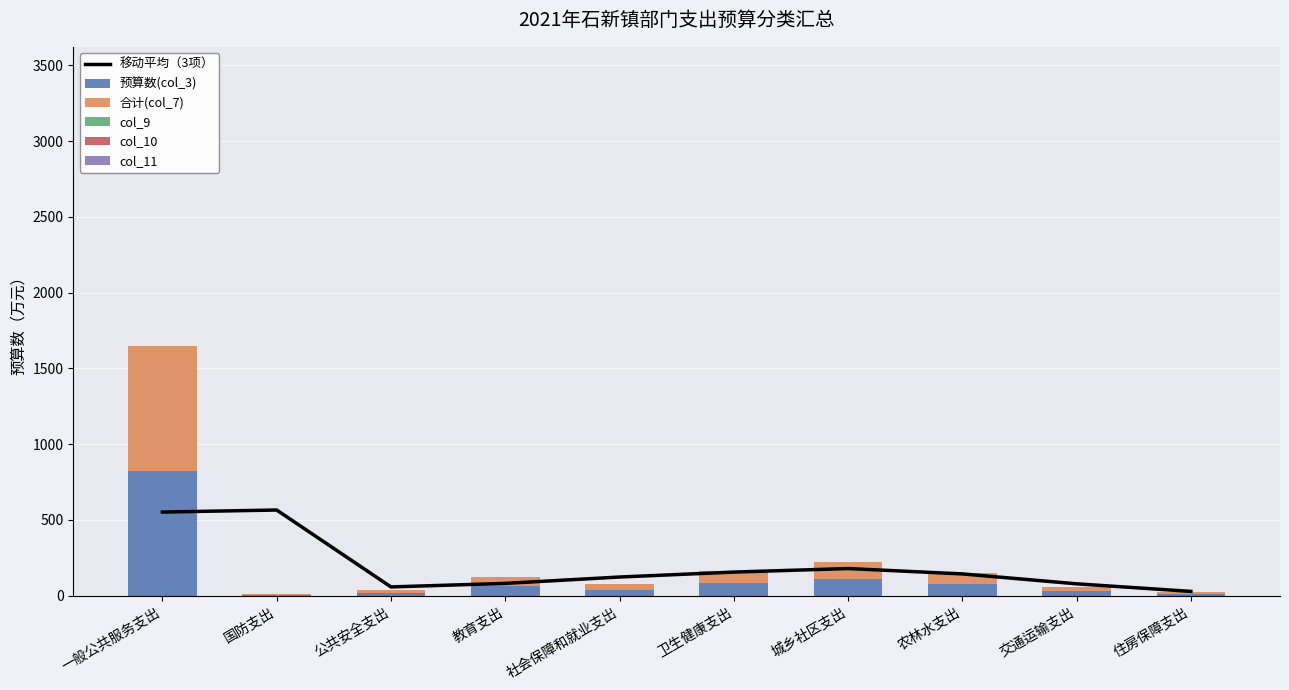

Which series has the widest spread of values?

预算数(col_3)